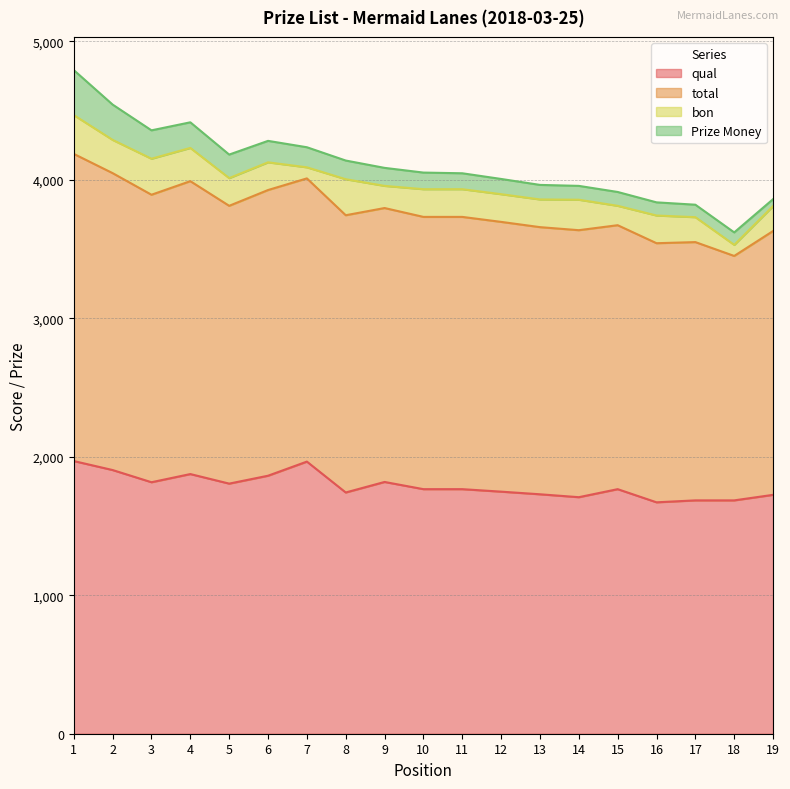

Which has a higher value, 3 or 19?

3